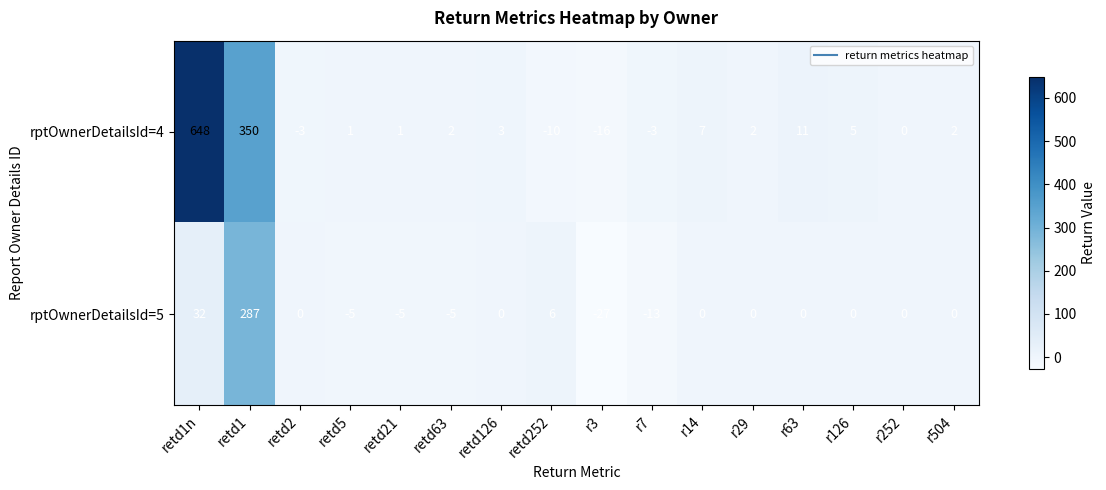

Which series has the largest range (max minus min)?

rptOwnerDetailsId=4